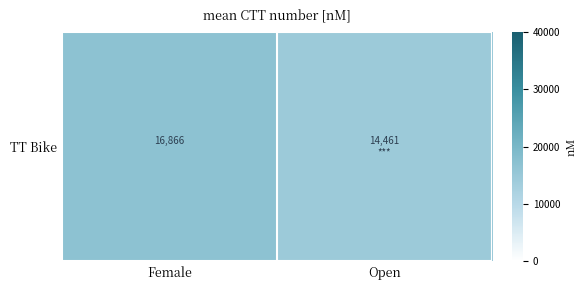

How many values are between 14461 and 16866?

2